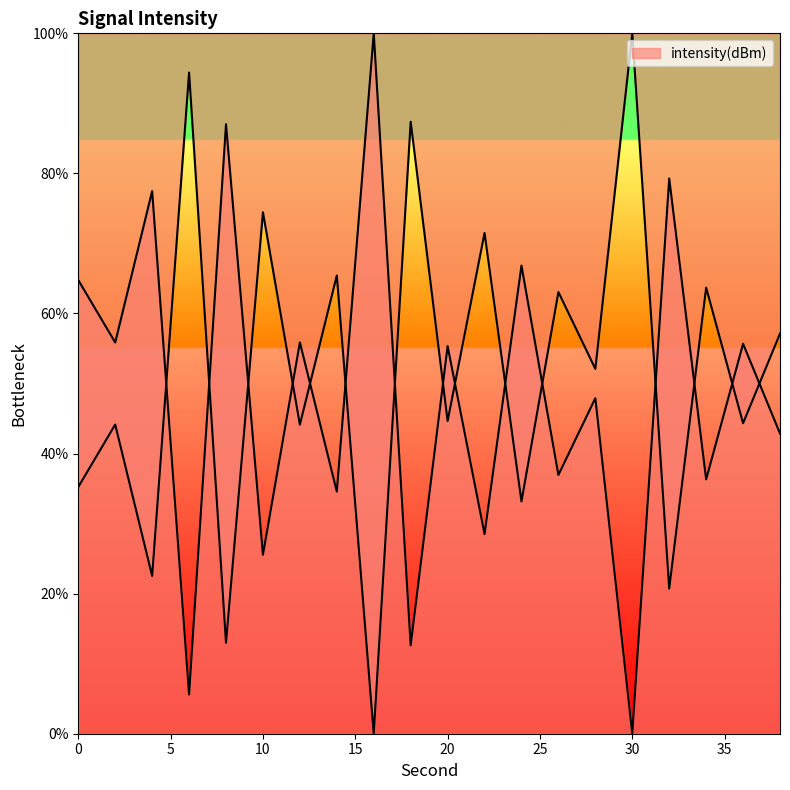

The chart shows a value of 34.6 at 14. True or false?

True